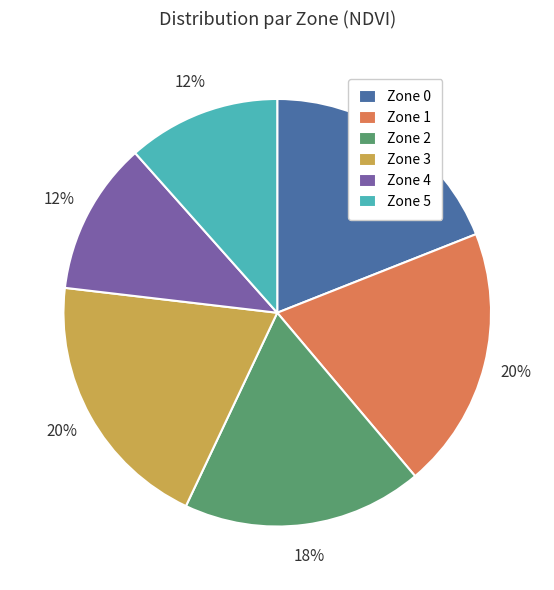

True or false: Zone 2 accounts for 31% of the total.

False